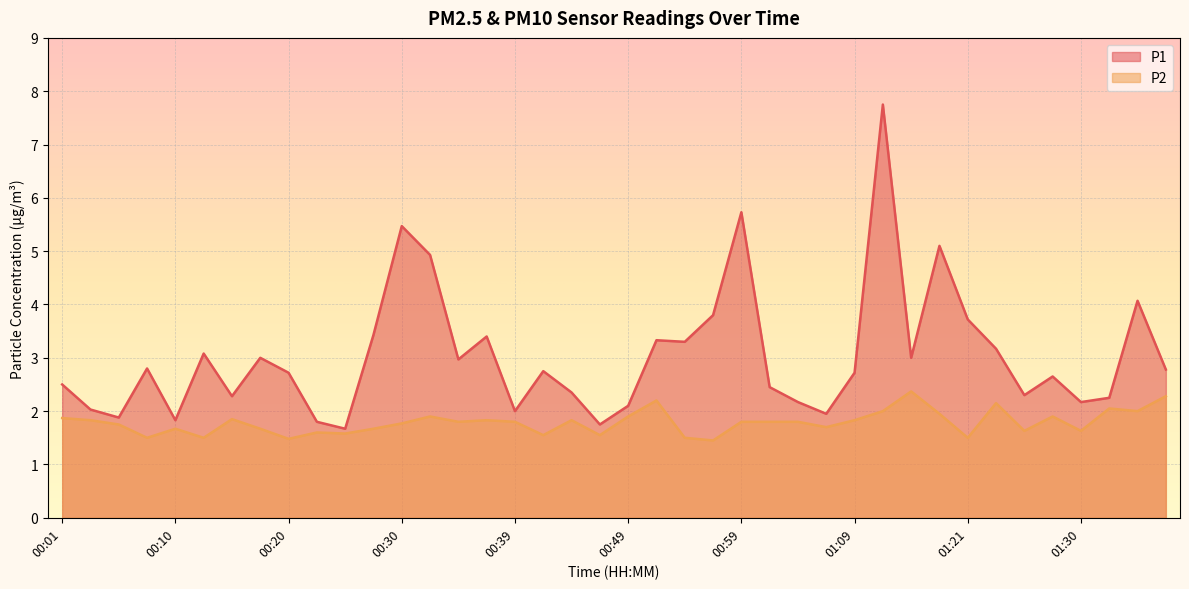

What is the minimum value for P1?

1.7